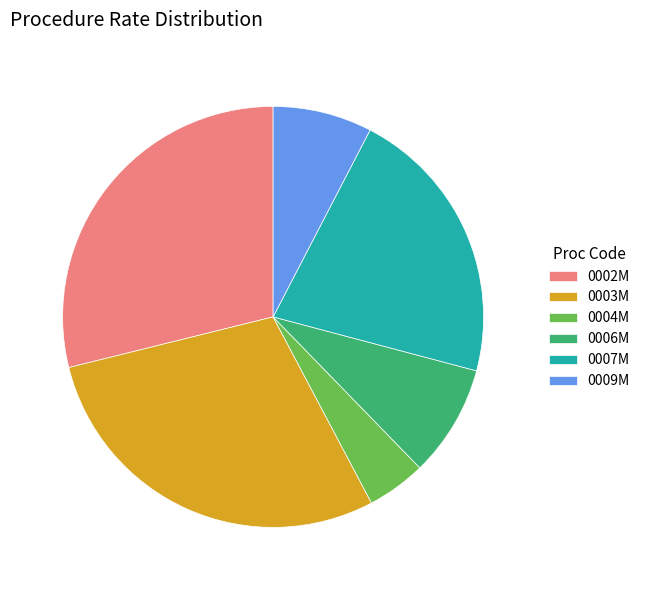

Approximately how many times larger is the value at 0006M compared to 0009M?

1.1